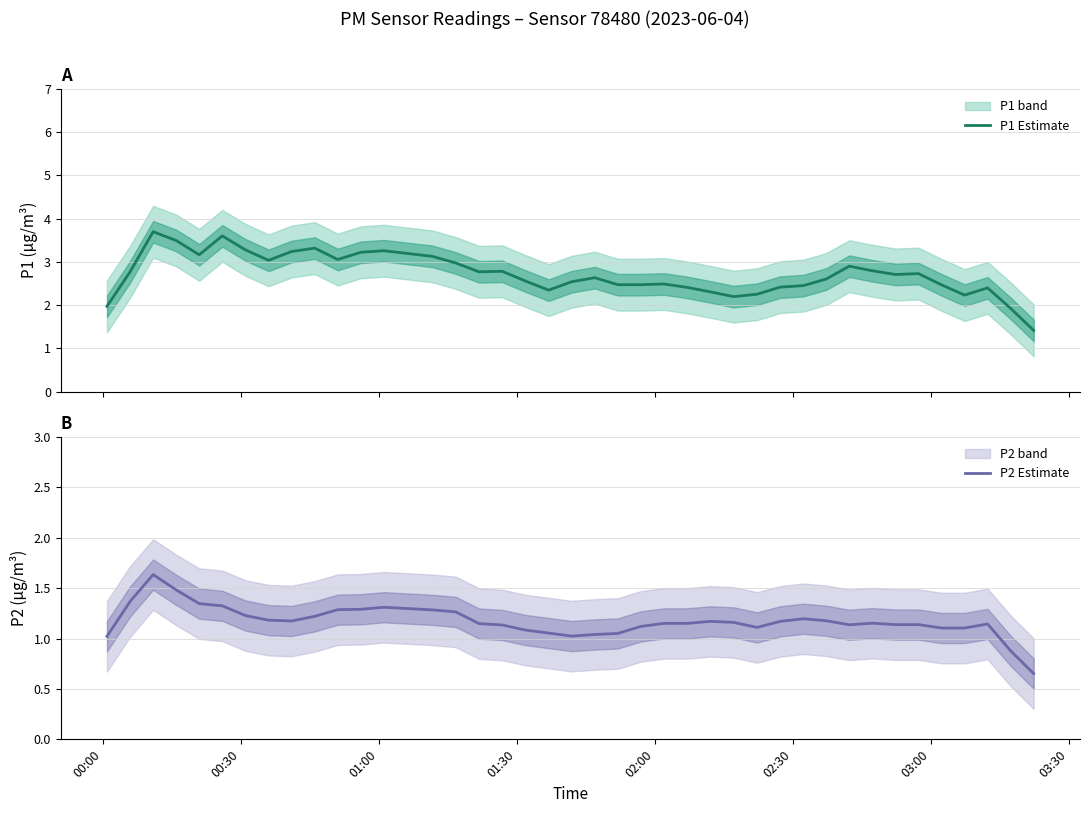

At how many categories does at least one series exceed 0?

40